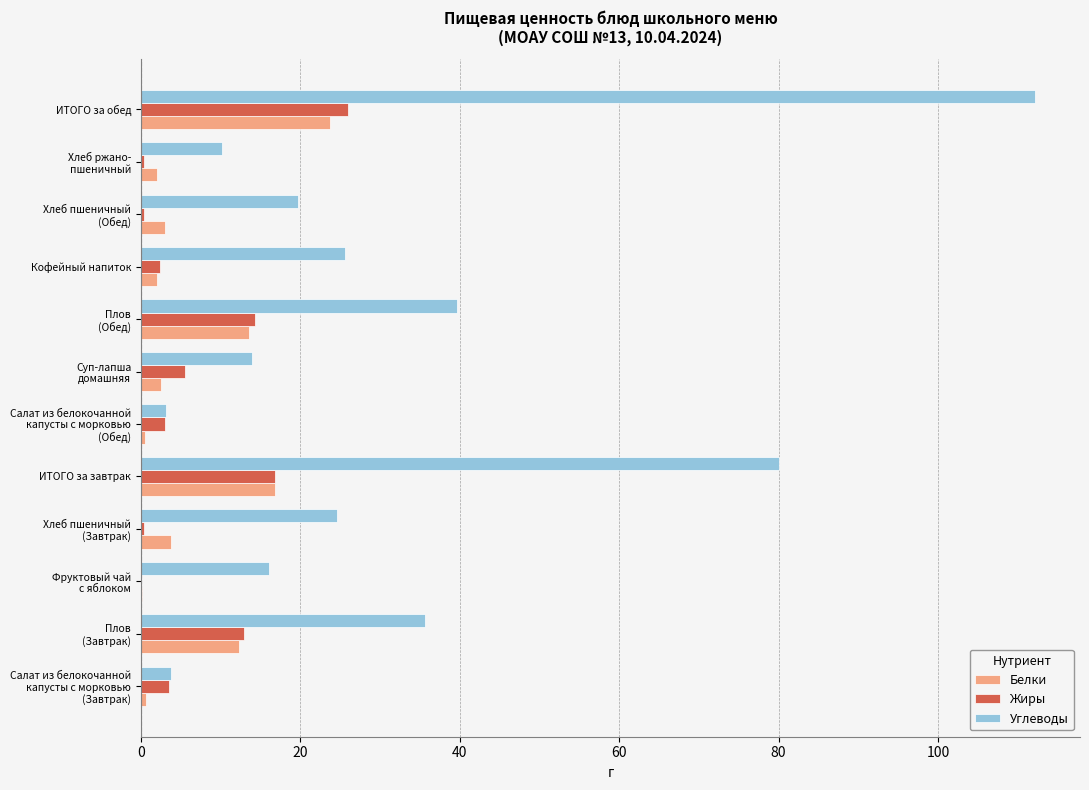

What are all the series names shown in the legend?

Белки, Жиры, Углеводы